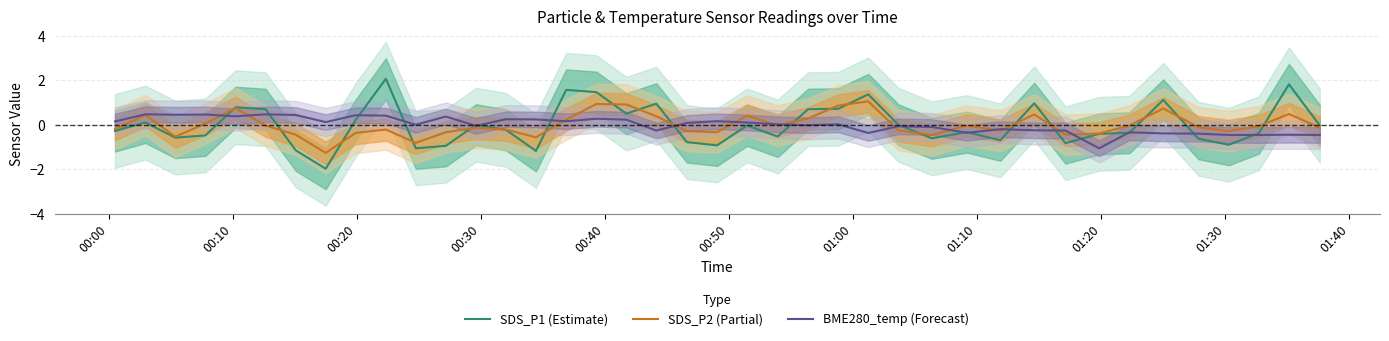

What is the maximum value for SDS_P2 (Partial)?

1.1